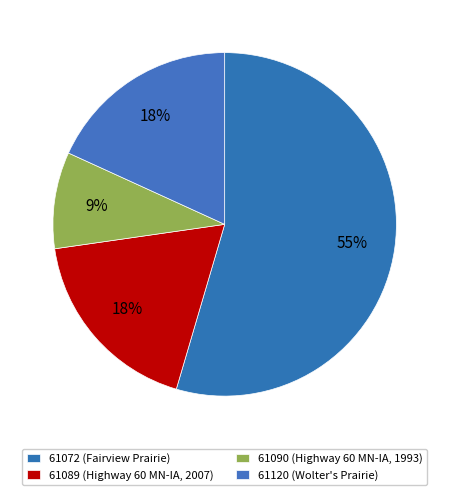

Which slice is the smallest?

61090 (Highway 60 MN-IA, 1993)